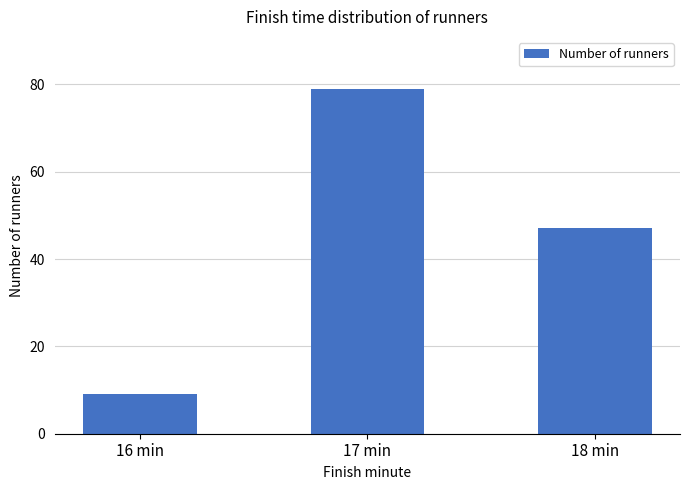

True or false: the data shows 121 at 17 min.

False